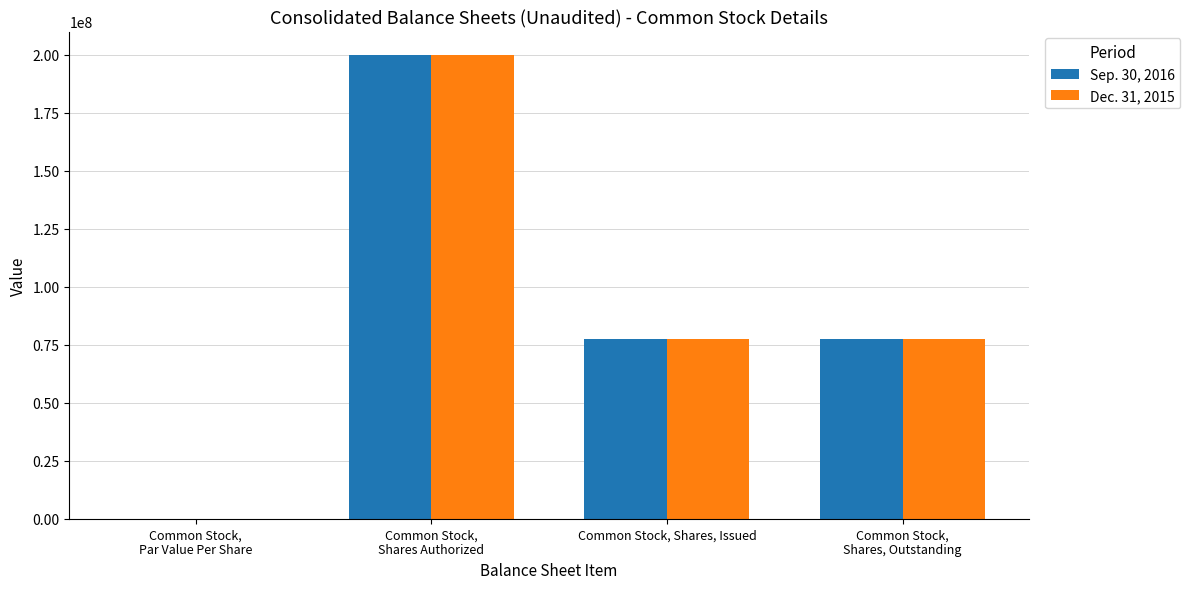

What is the total value across all series at Common Stock, Shares, Issued?

155311724.0